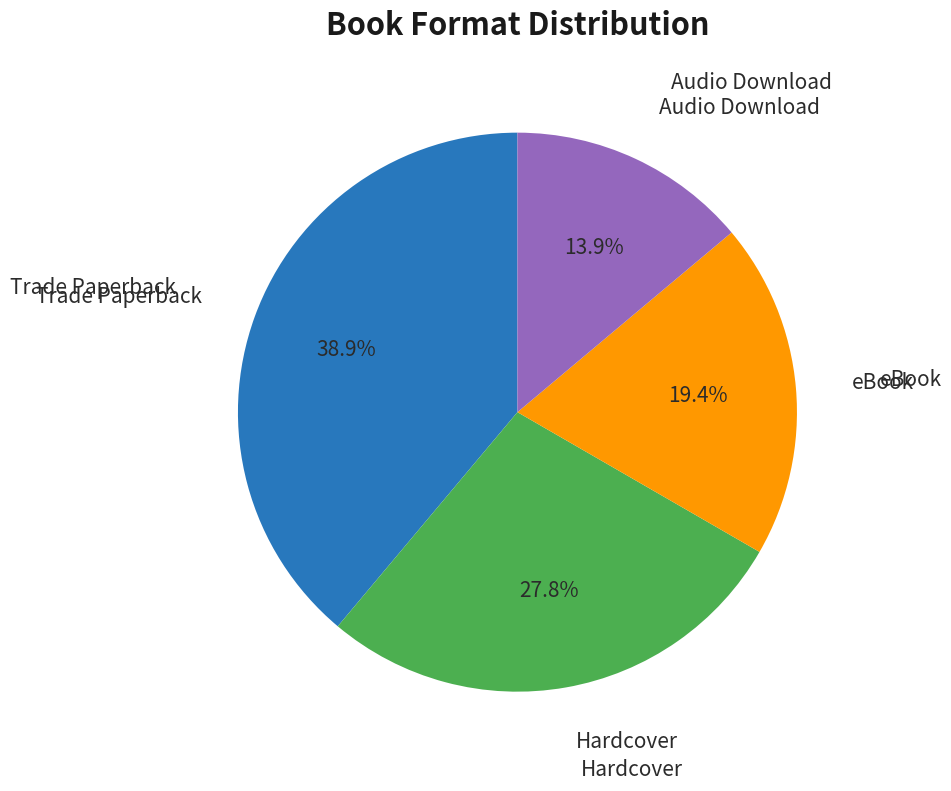

To the nearest percent, what percentage of the pie is Trade Paperback?

39%